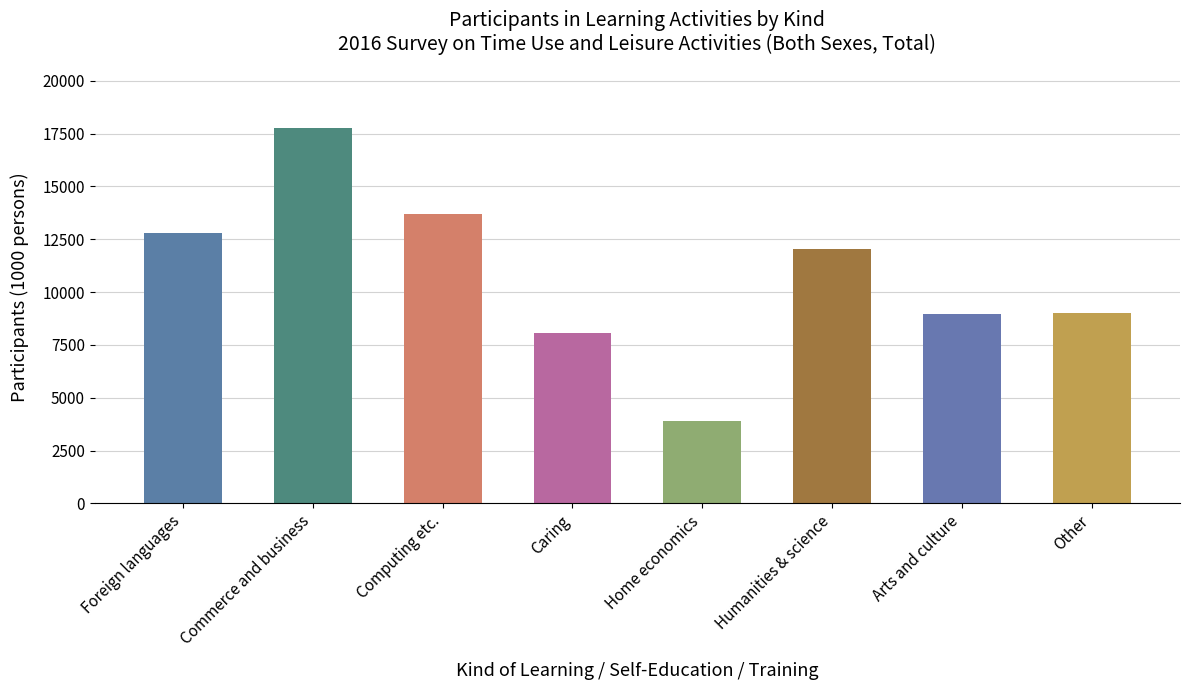

Does the chart contain stacked bars?

No